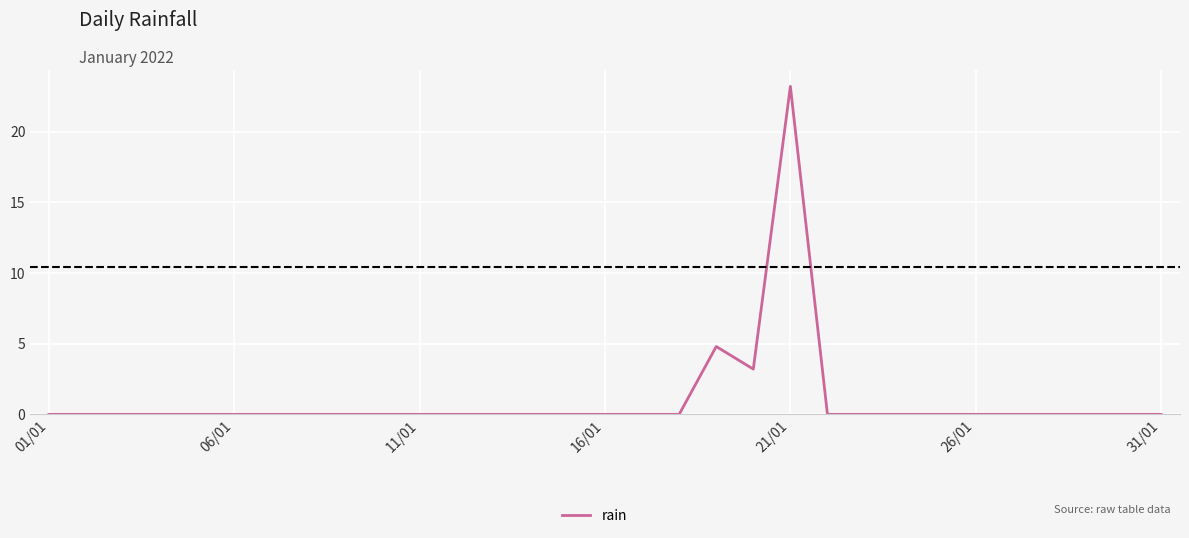

Does the chart display data point markers on the line(s)?

No